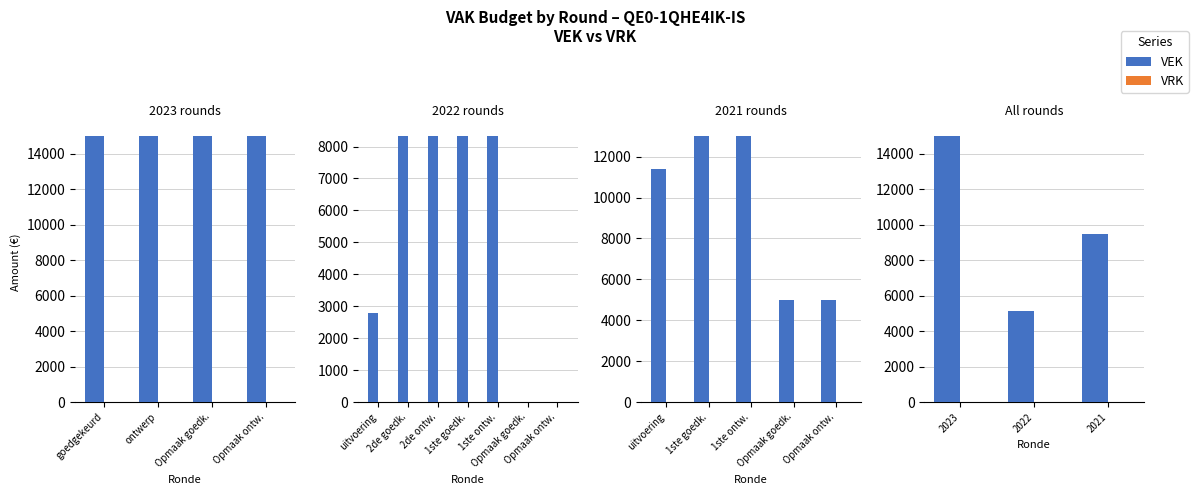

Between 2023 and 2021, which is larger?

2023